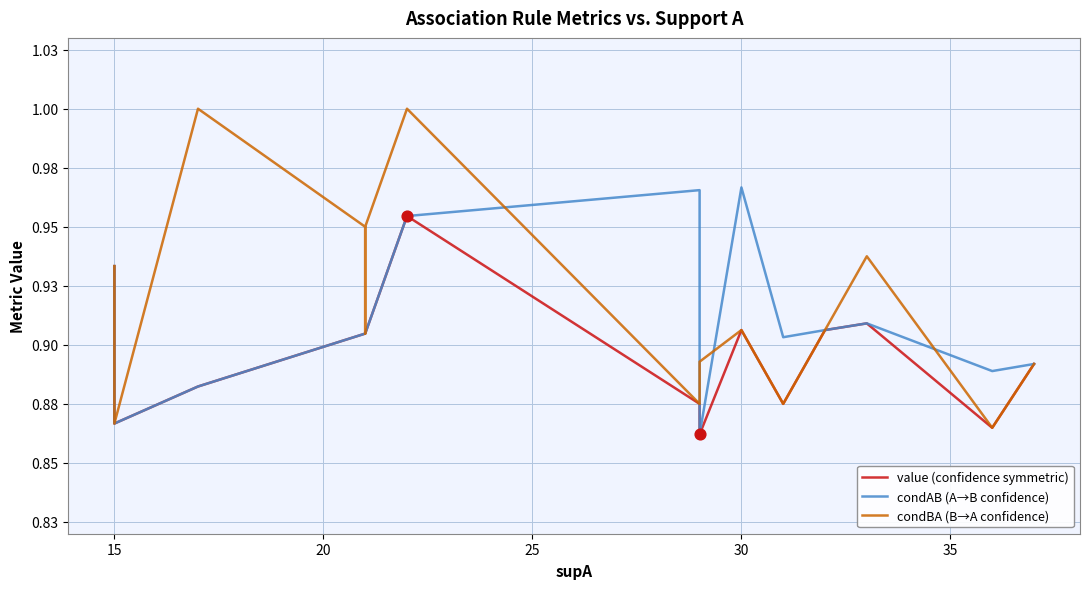

Which series reaches the maximum Y coordinate?

condBA (B→A confidence)